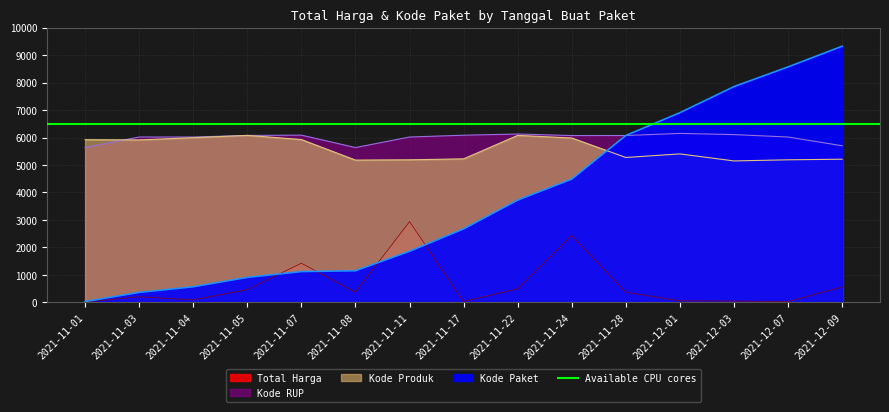

True or false: Total Harga and Kode RUP intersect in this chart.

False